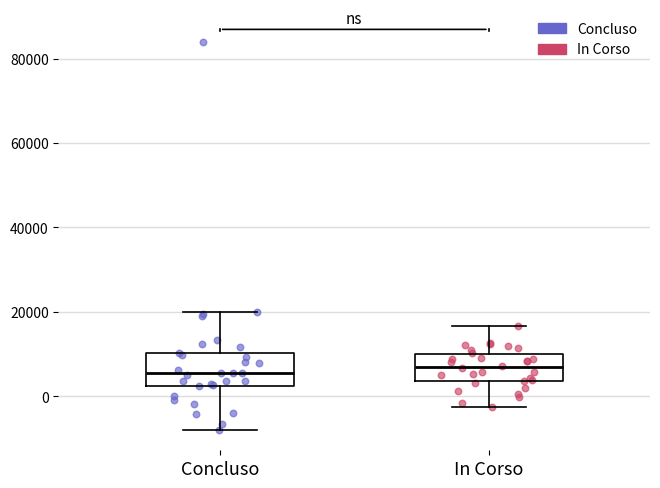

Reading left to right, transcribe this box plot: for each box, give where its median line is, the range the box spans, and where its two whiskers end, as read against the y-axis. The values are not printed on the chart, so give them approximately, as read against the axis.

Concluso: median 6000, box 2000 to 10000, whiskers -8000 to 20000
In Corso: median 6000, box 4000 to 10000, whiskers -2000 to 16000